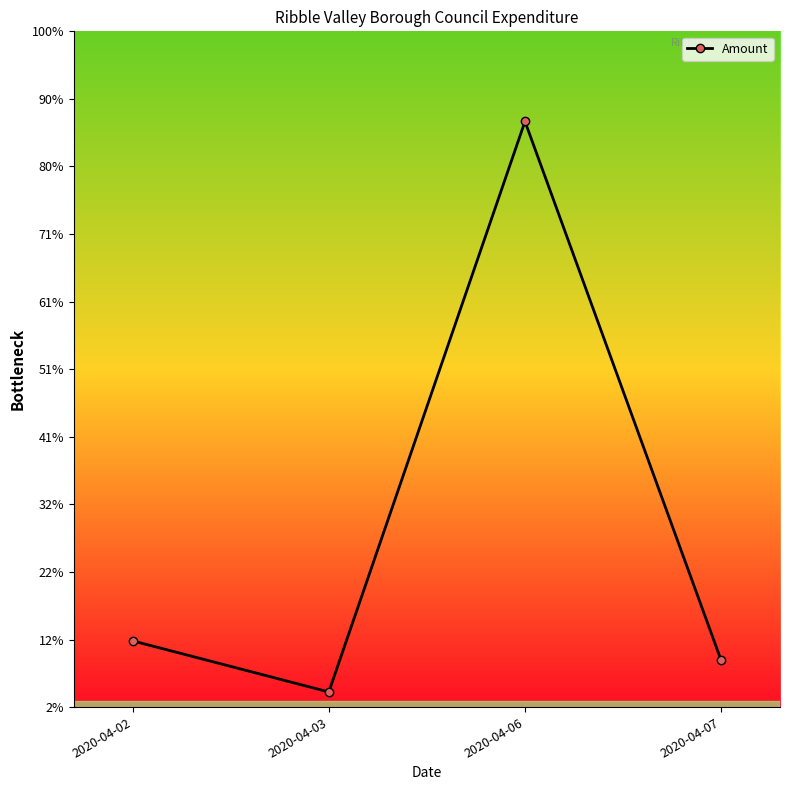

Is this an area chart (filled region under the line)?

No